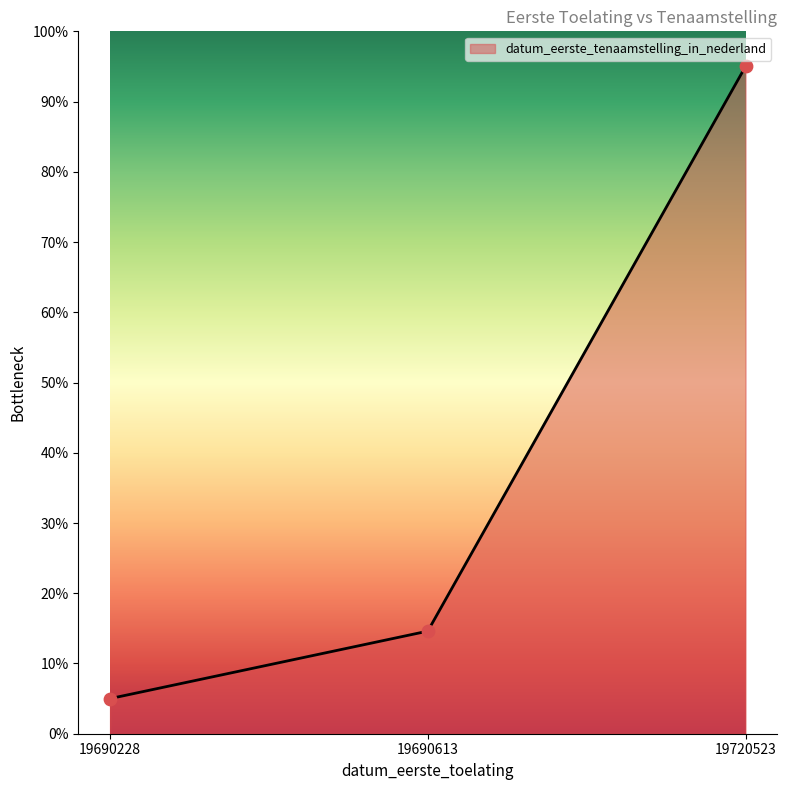

Which has a higher value, 19690228 or 19690613?

19690613